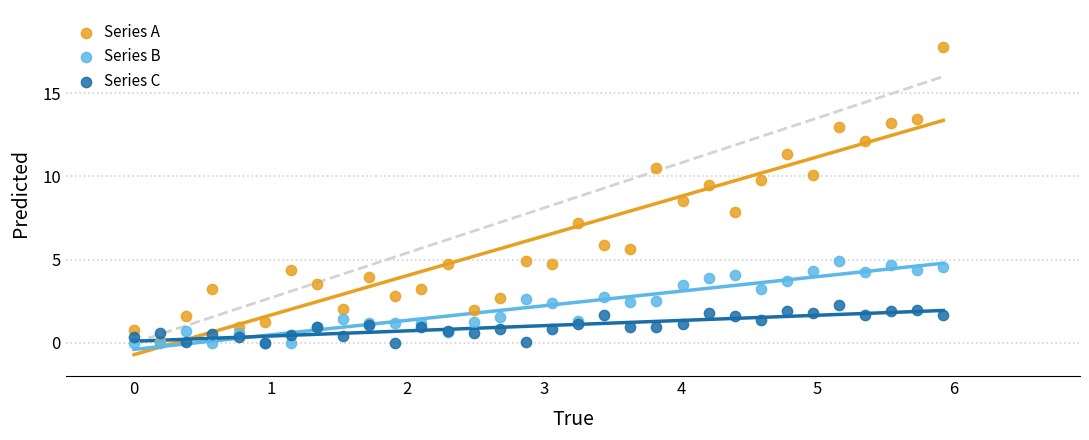

Which series has the largest Y range (max minus min)?

Series A